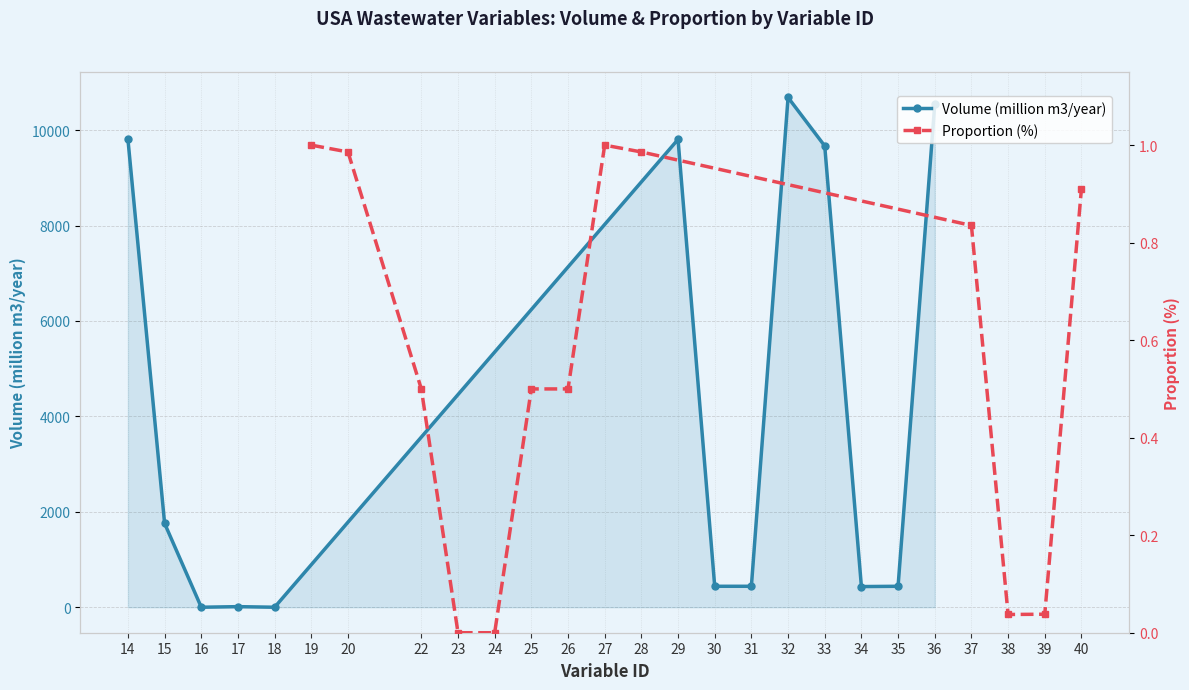

What is the value of the Volume (million m3/year) point at the 11th from the left?

433.0